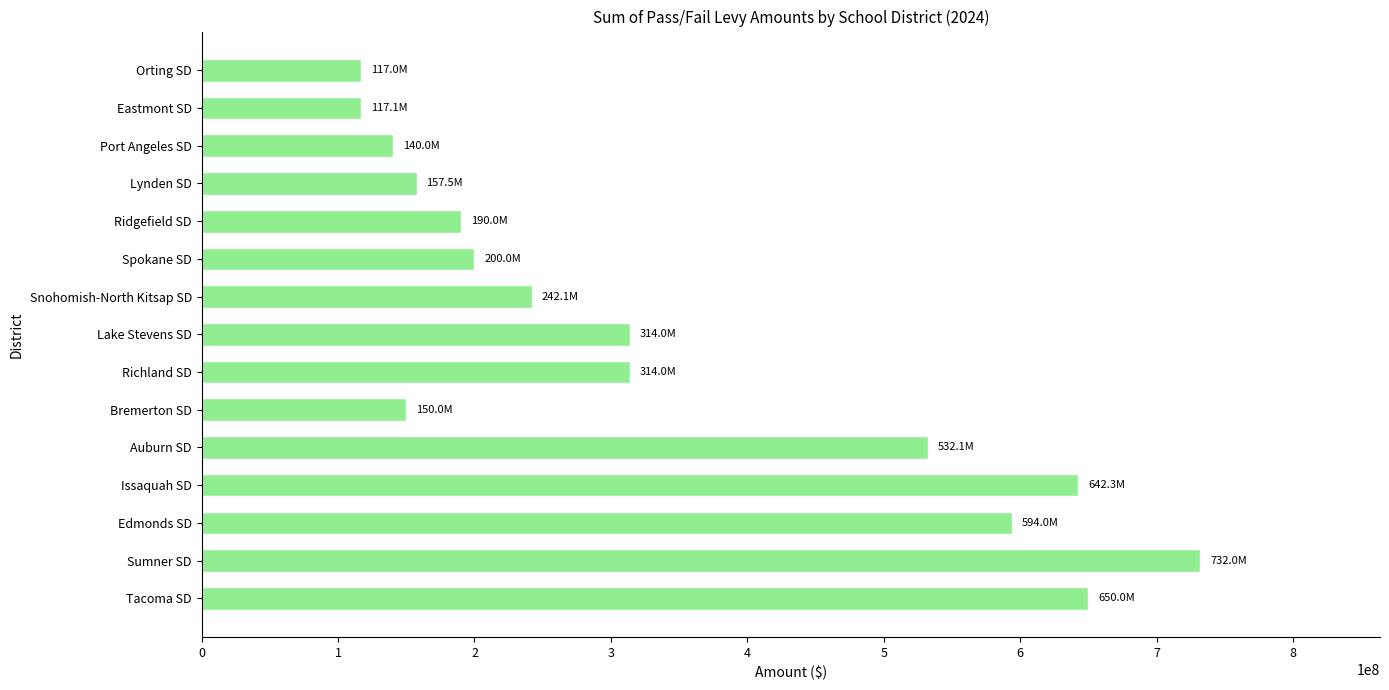

What is the maximum value shown in the chart?

732000000